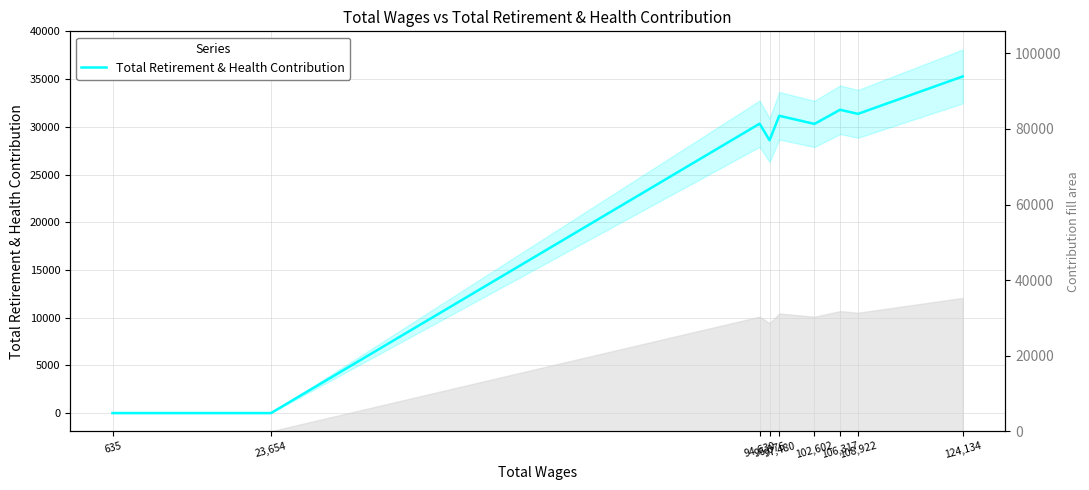

The chart shows a value of 28594 at 96,076. True or false?

True